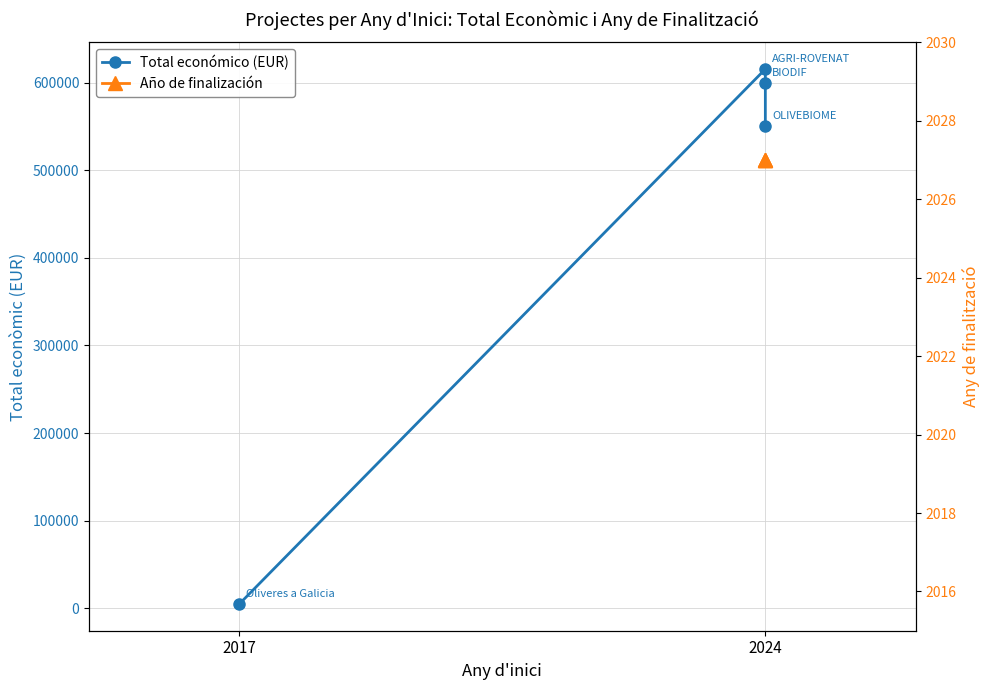

What is the label of the 2nd point from the left?

2024